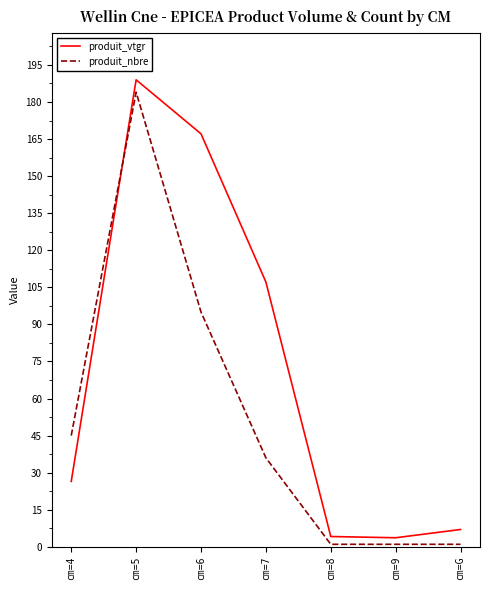

True or false: produit_nbre has more than 0 points higher than both neighbors.

True